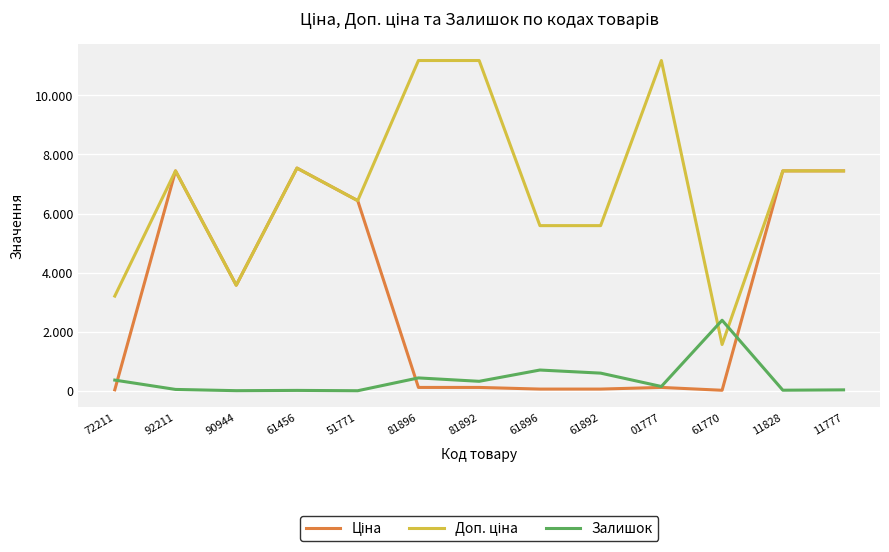

List the series in order of their overall mean, lowest first.

Залишок, Ціна, Доп. ціна